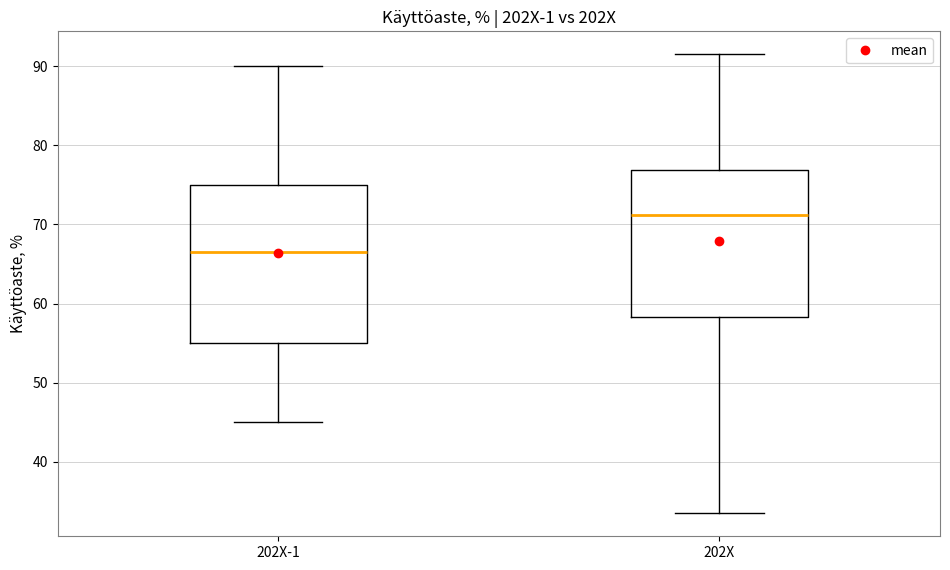

Where is the lower edge of the box for 202X on the y-axis? The values are not printed on the chart, so give them approximately, as read against the axis.

58